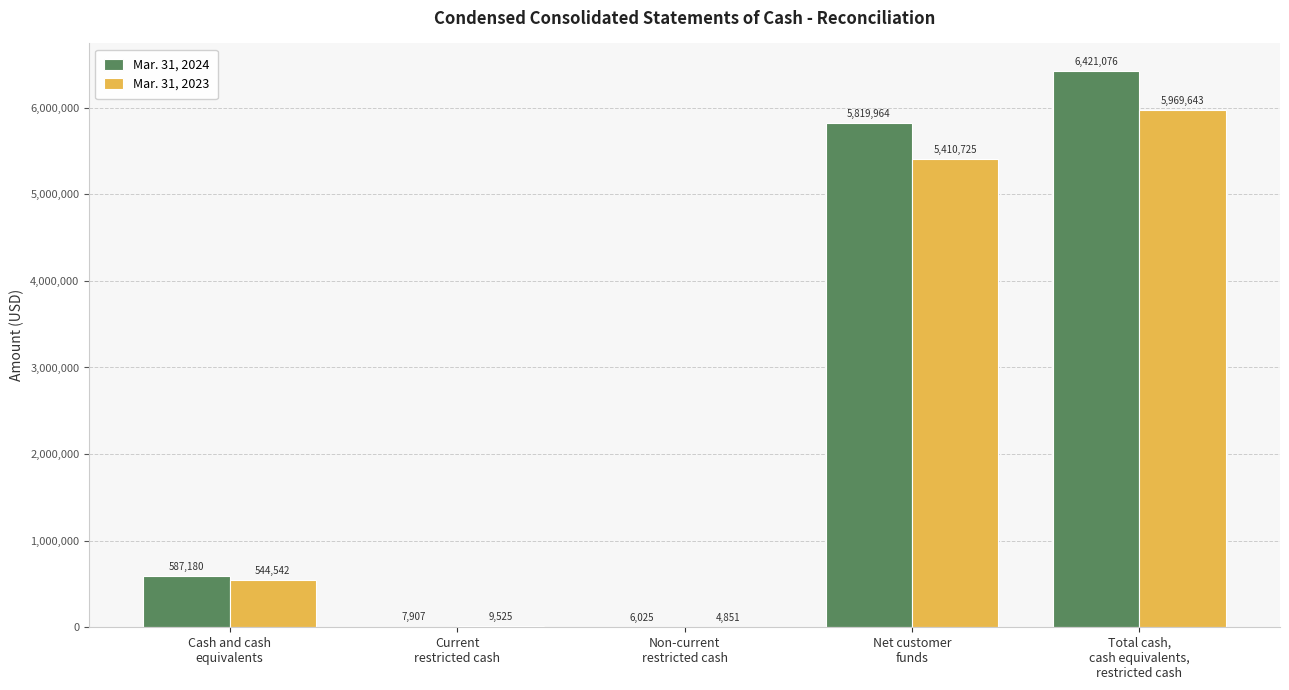

Which series has the largest total across all categories?

Mar. 31, 2024